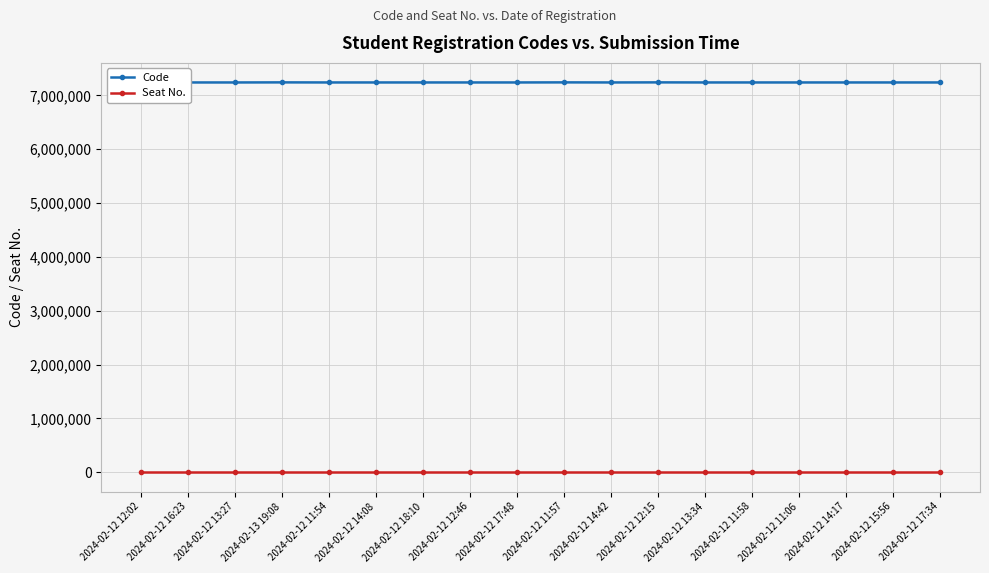

At which label does Code first exceed 7240074?

2024-02-13 19:08